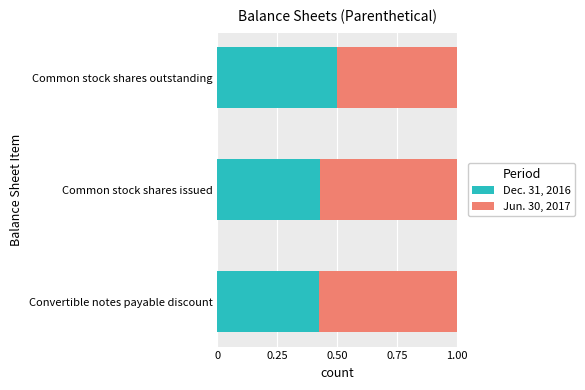

The Dec. 31, 2016 series shows 0.2 at Common stock shares outstanding. True or false?

False